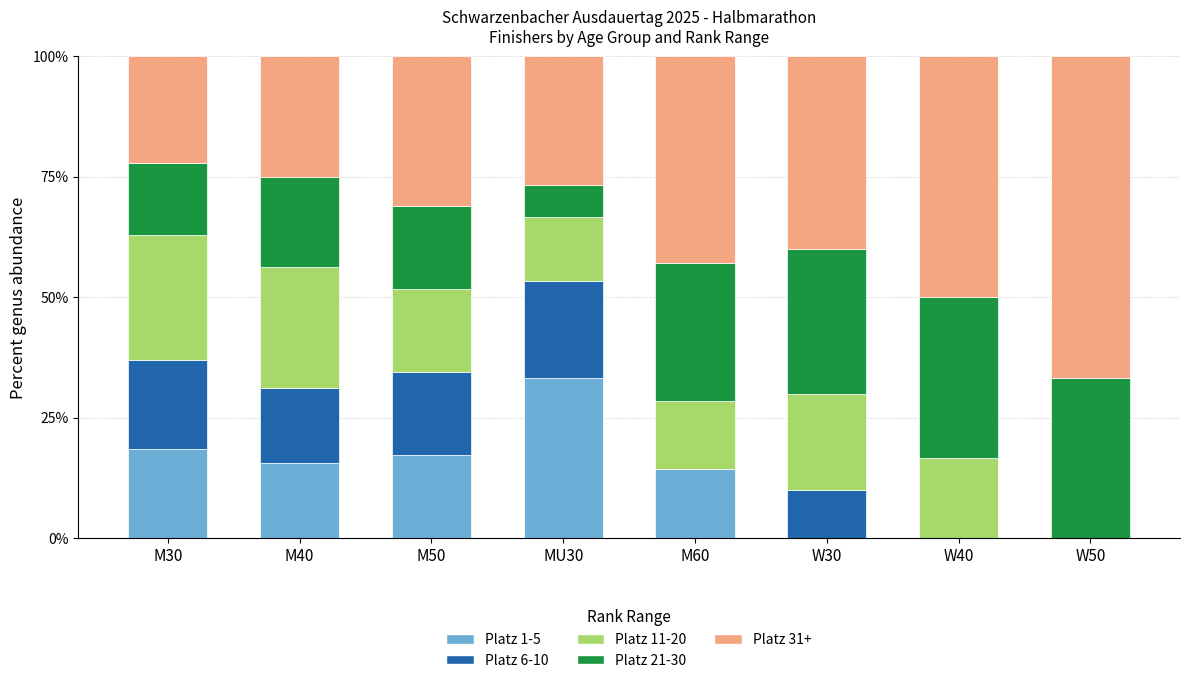

Is it true that Platz 1-5 equals -16.9 at W50?

False